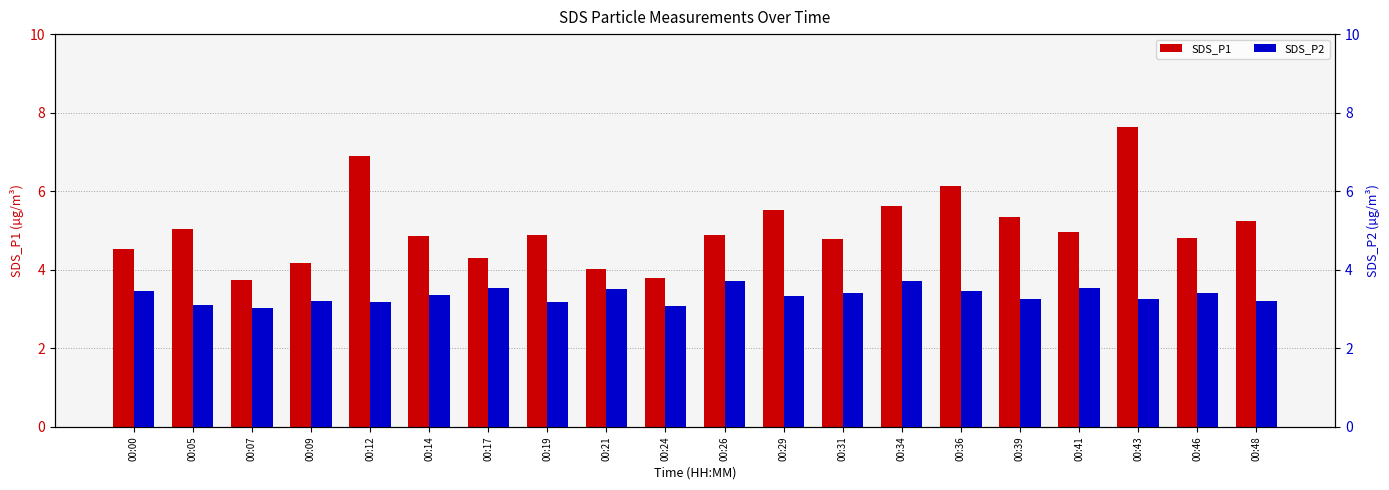

How many bars are there in each group?

2